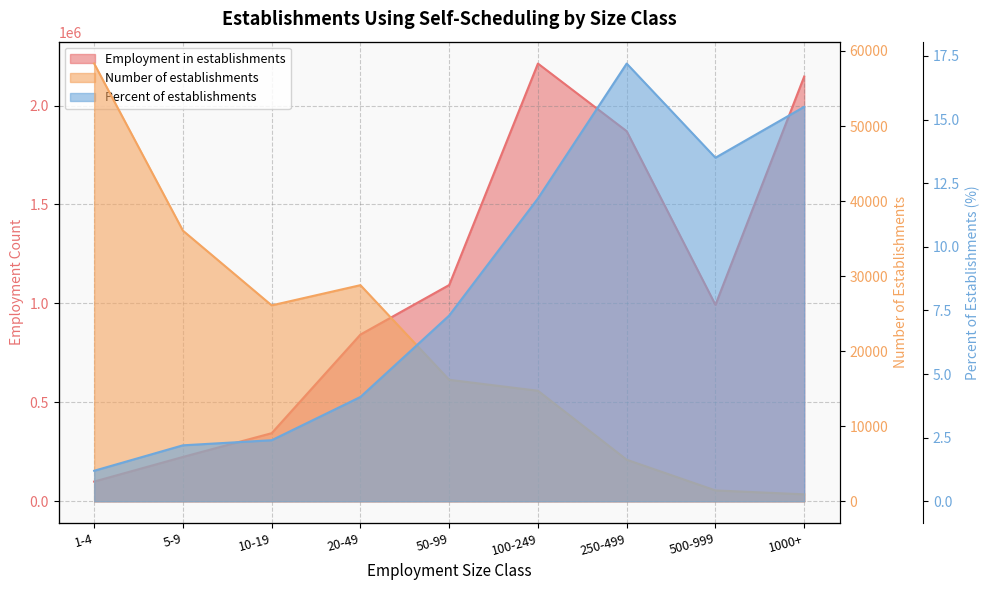

Reading left to right, list all the values displayed in this chart.

Employment in establishments: 1-4=99731.0	5-9=224070.0	10-19=344272.0	20-49=842627.0	50-99=1093019.0	100-249=2212125.0	250-499=1870257.0	500-999=992830.0	1000+=2146613.0
Number of establishments: 1-4=58320.0	5-9=36059.0	10-19=26104.0	20-49=28796.0	50-99=16186.0	100-249=14728.0	250-499=5536.0	500-999=1448.0	1000+=928.0
Percent of establishments: 1-4=1.2	5-9=2.2	10-19=2.4	20-49=4.1	50-99=7.3	100-249=11.9	250-499=17.2	500-999=13.5	1000+=15.5